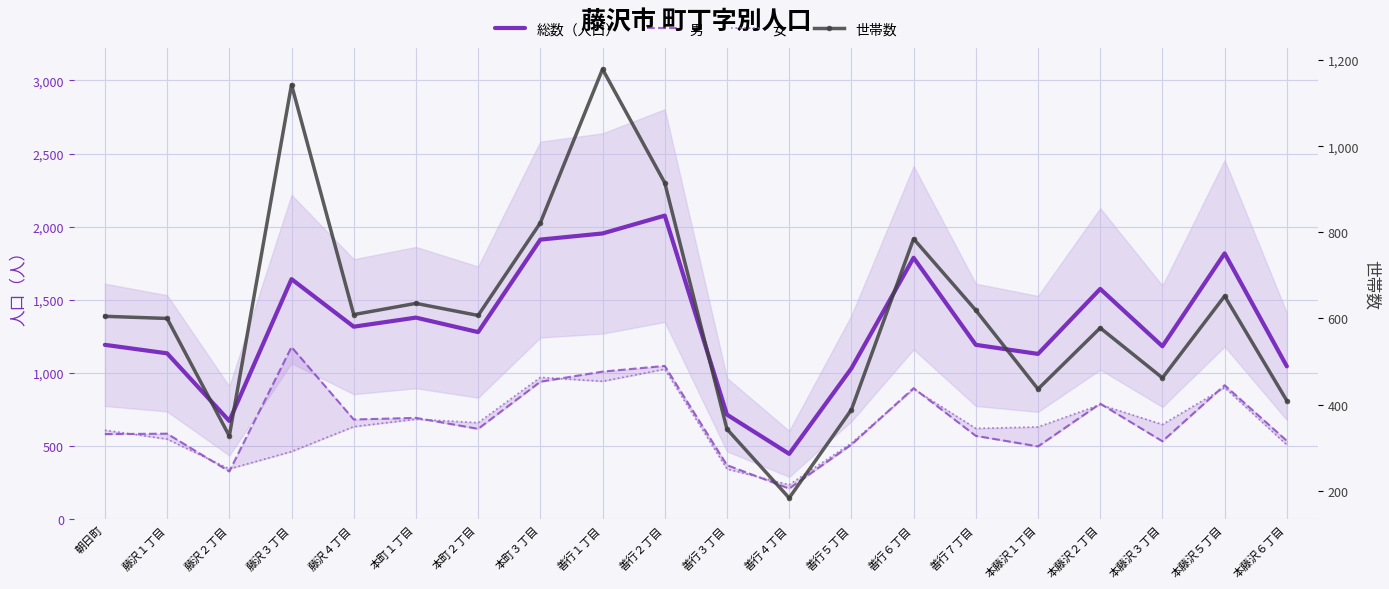

What position from the right is 本藤沢６丁目?

1